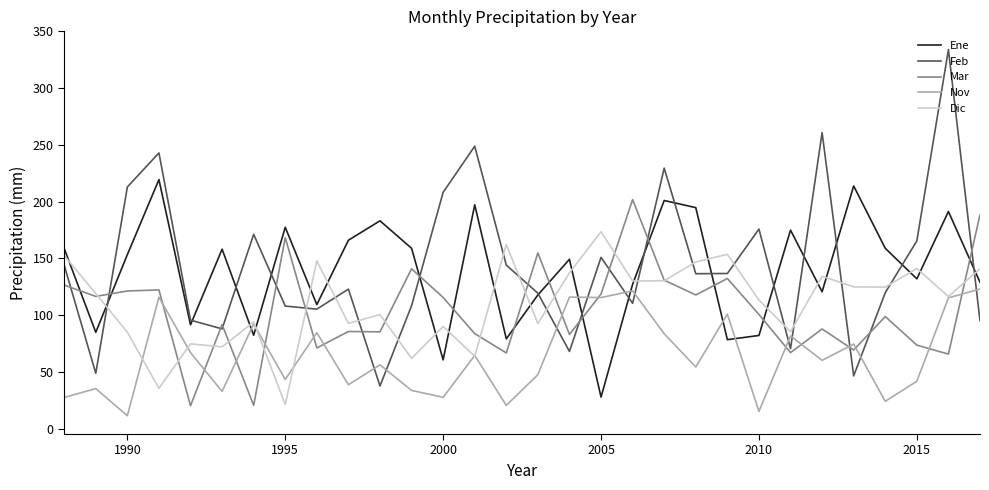

What are all the series names shown in the legend?

Ene, Feb, Mar, Nov, Dic